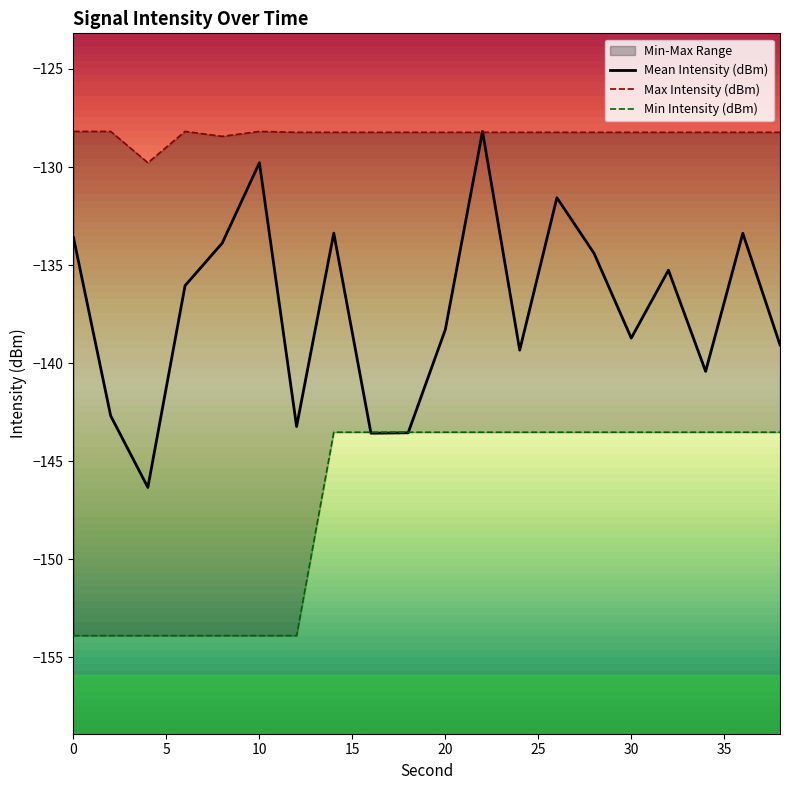

Is this an area chart (filled region under the line)?

No